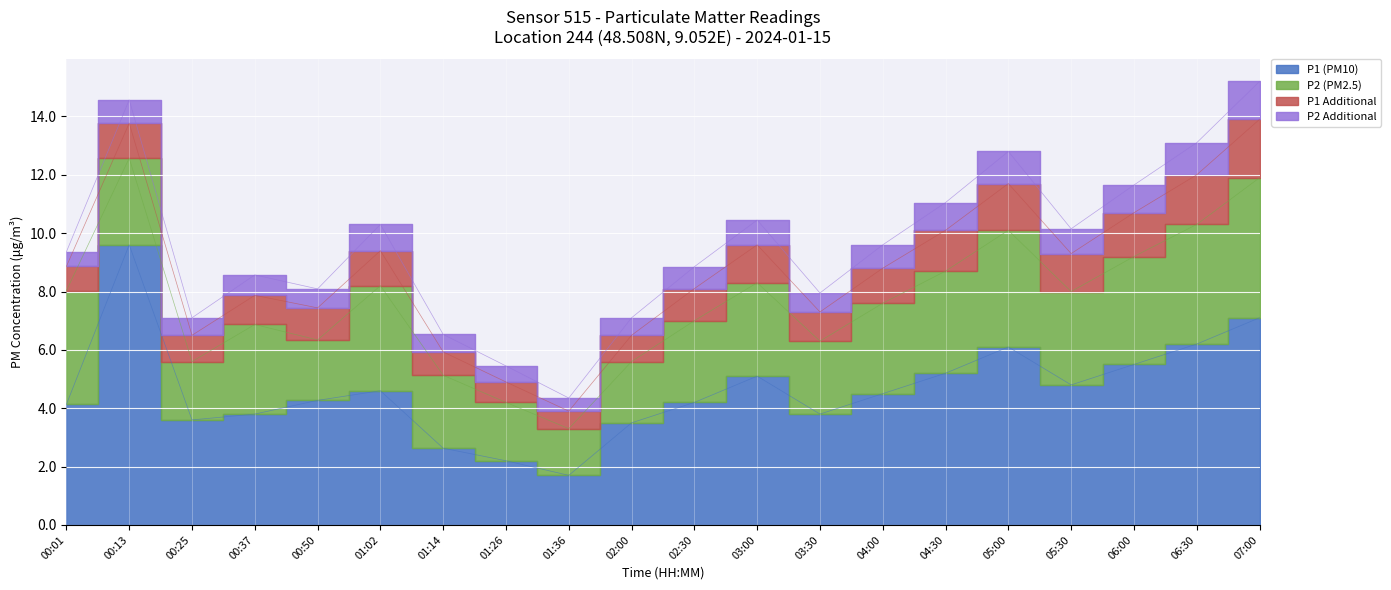

At which category does the chart reach its minimum across all series?

01:36